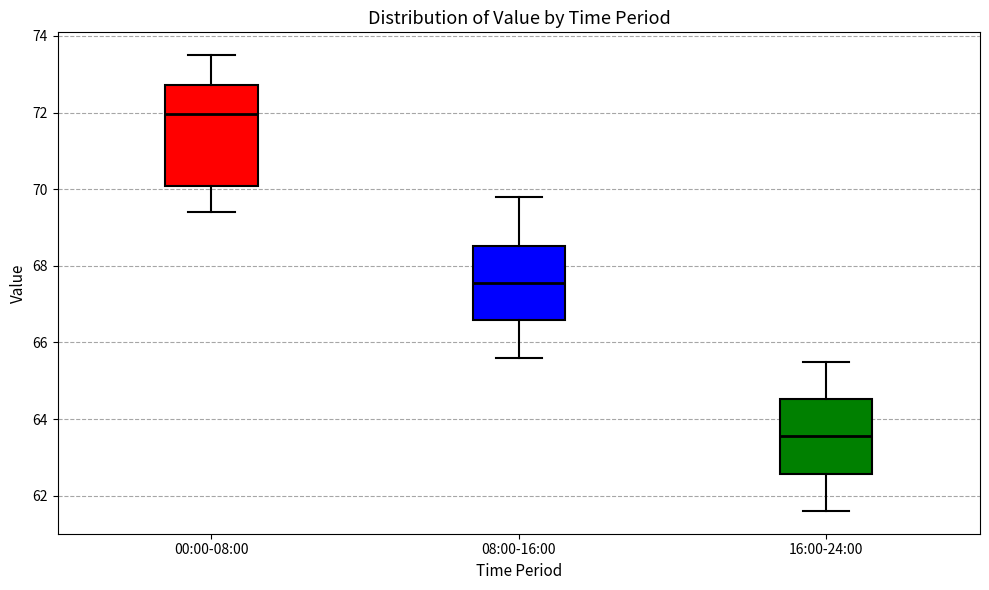

Where does the upper whisker of the box for 16:00-24:00 end on the y-axis? The values are not printed on the chart, so give them approximately, as read against the axis.

65.6